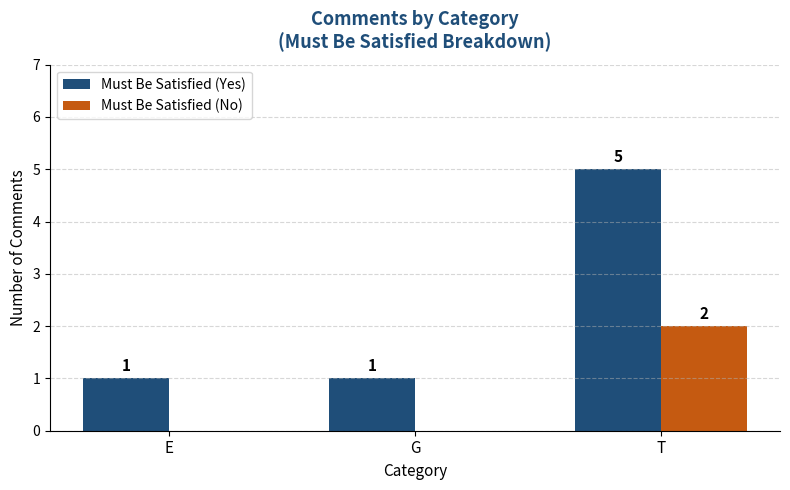

Which category has the highest value in the Must Be Satisfied (No) series?

T